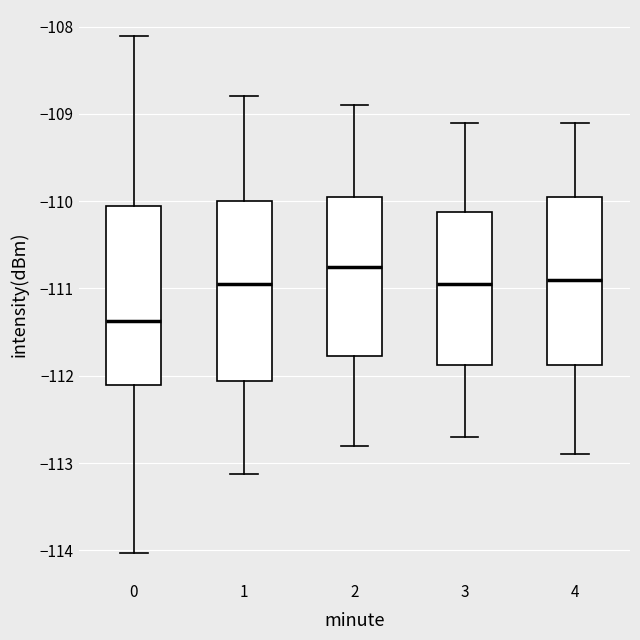

Reading left to right, read every box against the y-axis: the position of its median line, the range the box covers, and the ends of its whiskers. The values are not printed on the chart, so give them approximately, as read against the axis.

0: median -111.4, box -112.1 to -110.1, whiskers -114.0 to -108.1
1: median -110.9, box -112.1 to -110.0, whiskers -113.1 to -108.8
2: median -110.7, box -111.8 to -109.9, whiskers -112.8 to -108.9
3: median -110.9, box -111.9 to -110.1, whiskers -112.7 to -109.1
4: median -110.9, box -111.9 to -109.9, whiskers -112.9 to -109.1